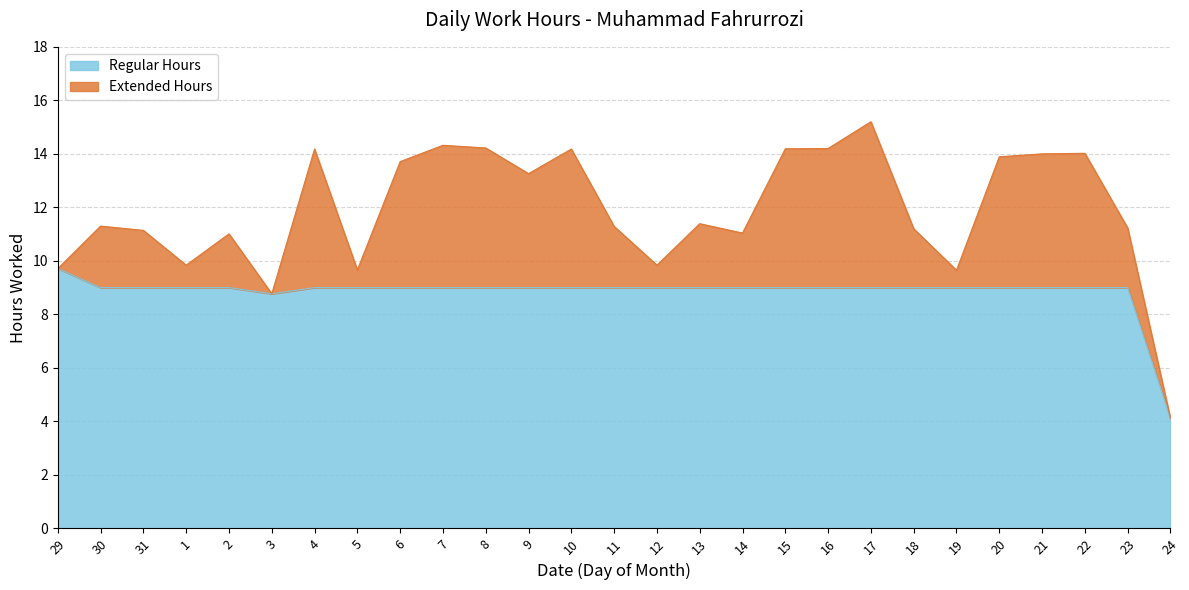

What is the label of the 15th point from the right?

10